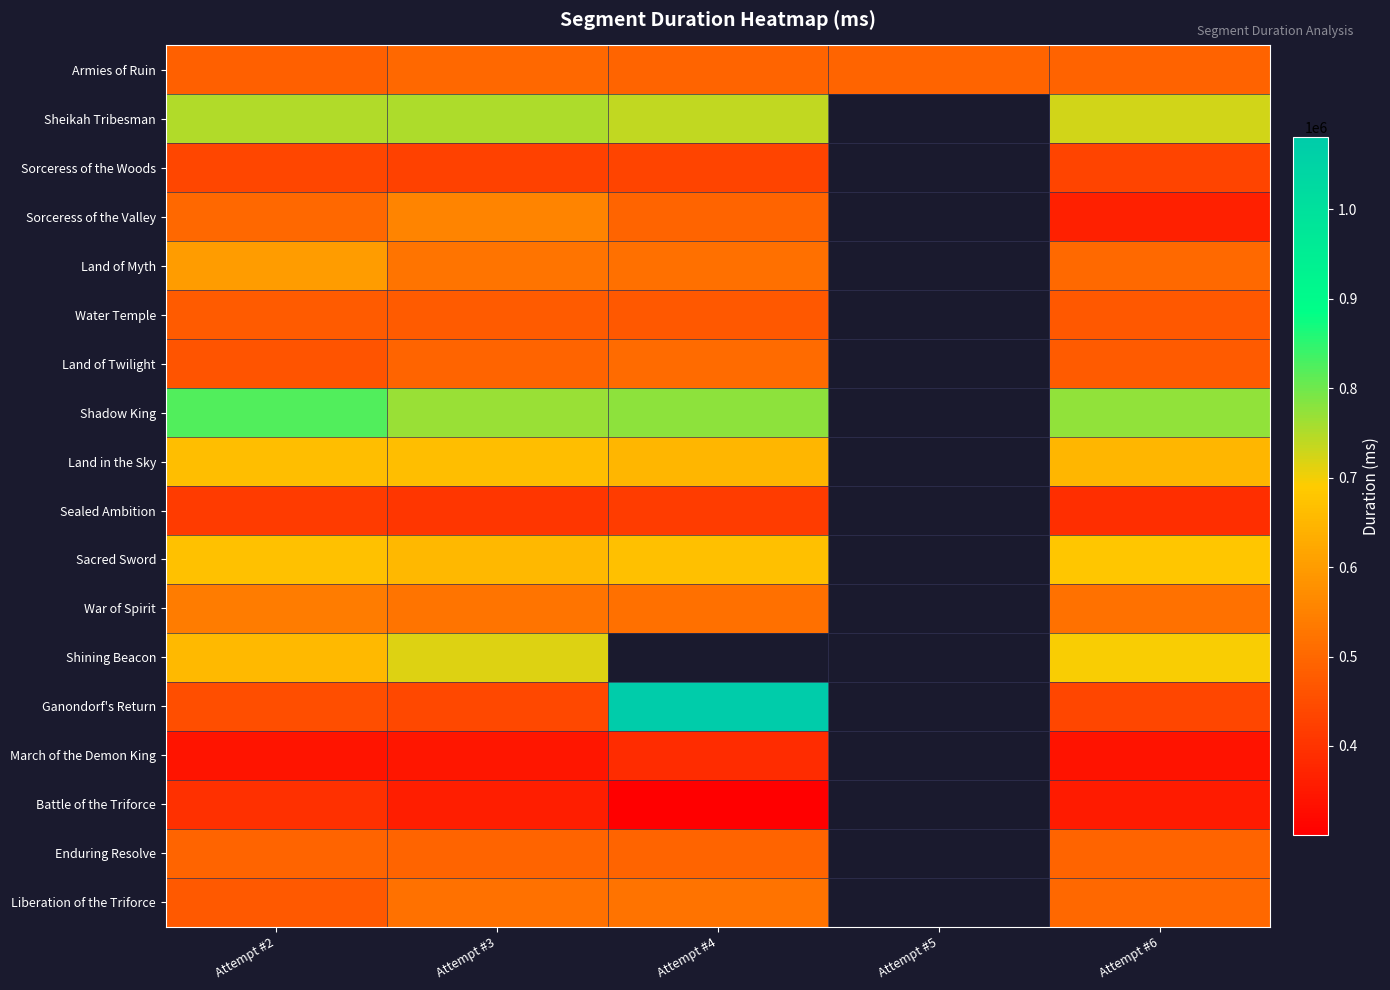

Count the number of data series in this chart.

18